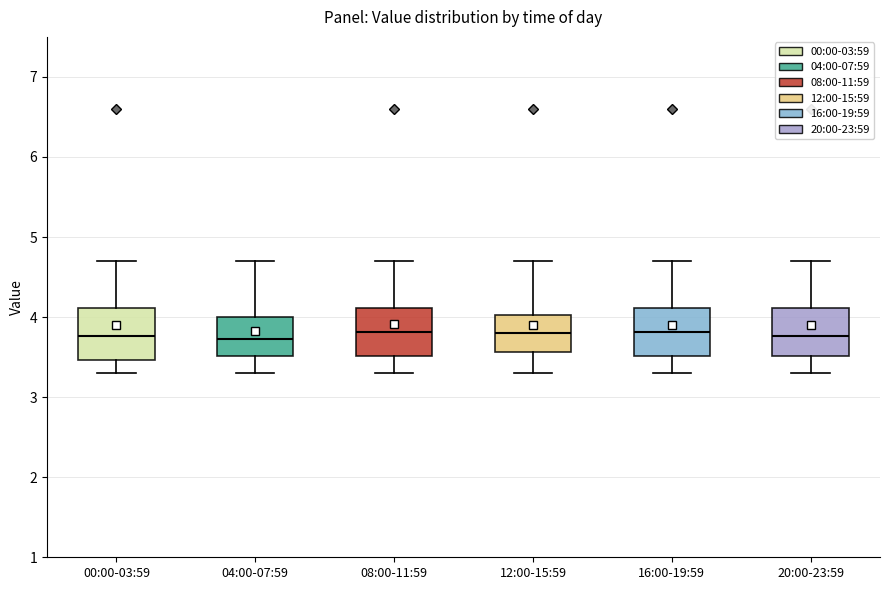

Reading left to right, transcribe this box plot: for each box, give where its median line is, the range the box spans, and where its two whiskers end, as read against the y-axis. The values are not printed on the chart, so give them approximately, as read against the axis.

00:00-03:59: median 3.8, box 3.5 to 4.1, whiskers 3.3 to 4.7
04:00-07:59: median 3.7, box 3.5 to 4.0, whiskers 3.3 to 4.7
08:00-11:59: median 3.8, box 3.5 to 4.1, whiskers 3.3 to 4.7
12:00-15:59: median 3.8, box 3.6 to 4.0, whiskers 3.3 to 4.7
16:00-19:59: median 3.8, box 3.5 to 4.1, whiskers 3.3 to 4.7
20:00-23:59: median 3.8, box 3.5 to 4.1, whiskers 3.3 to 4.7